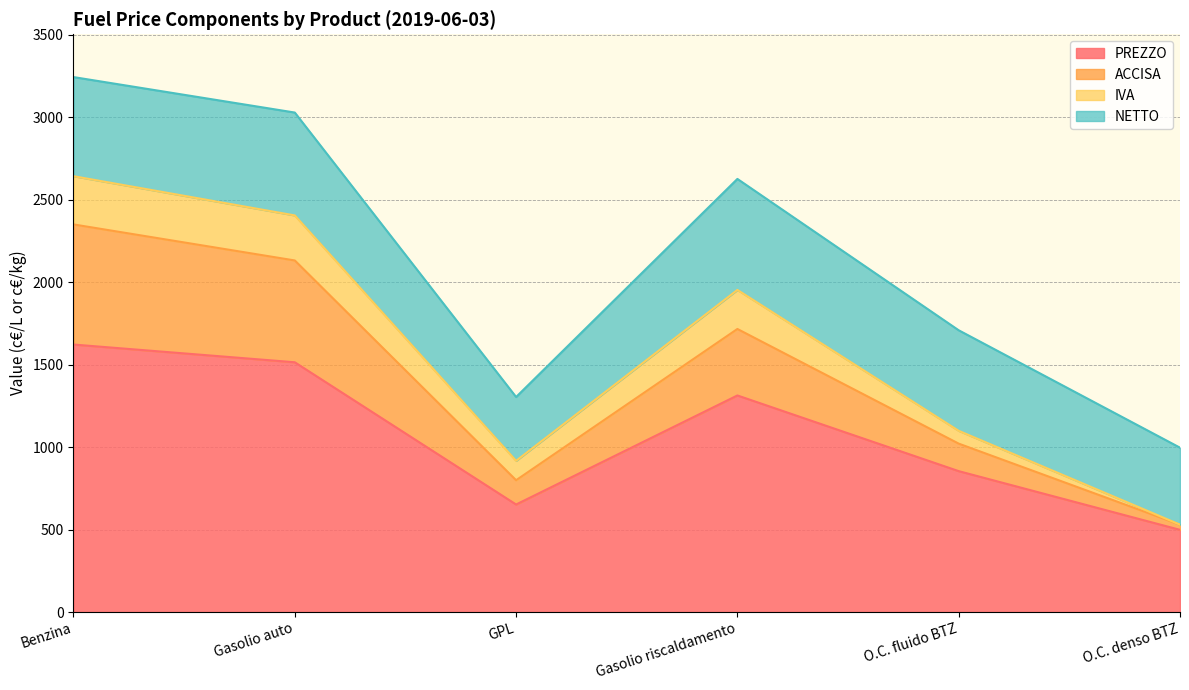

What is the minimum value for PREZZO?

498.2